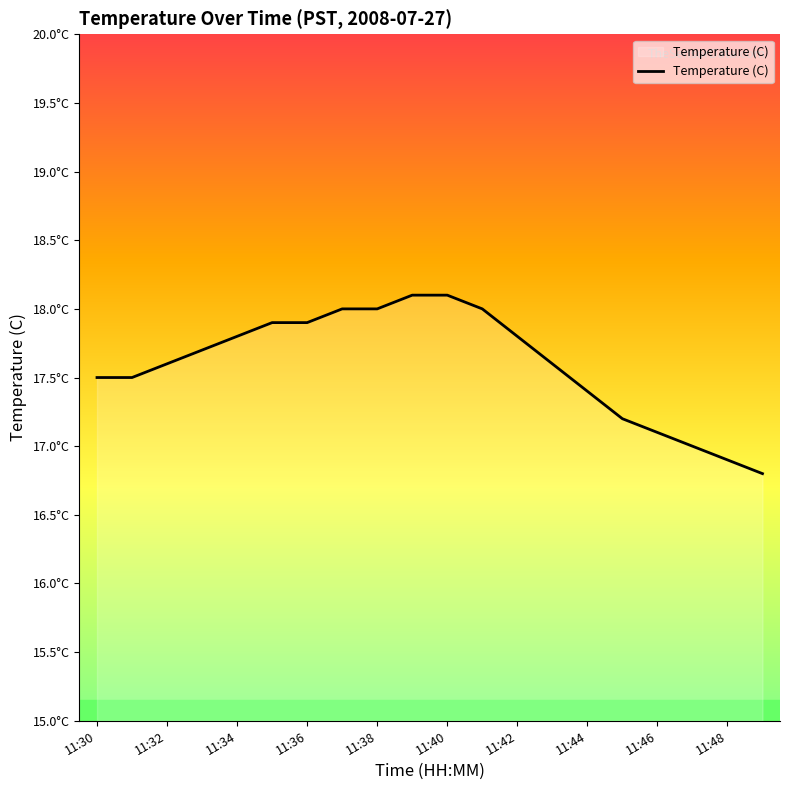

What is the average value?

17.6